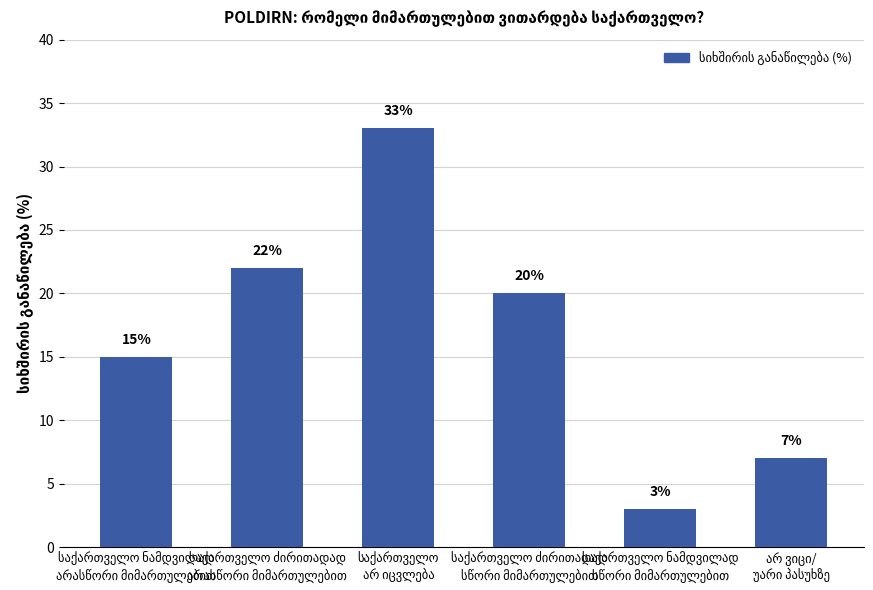

What is the greatest value displayed?

33